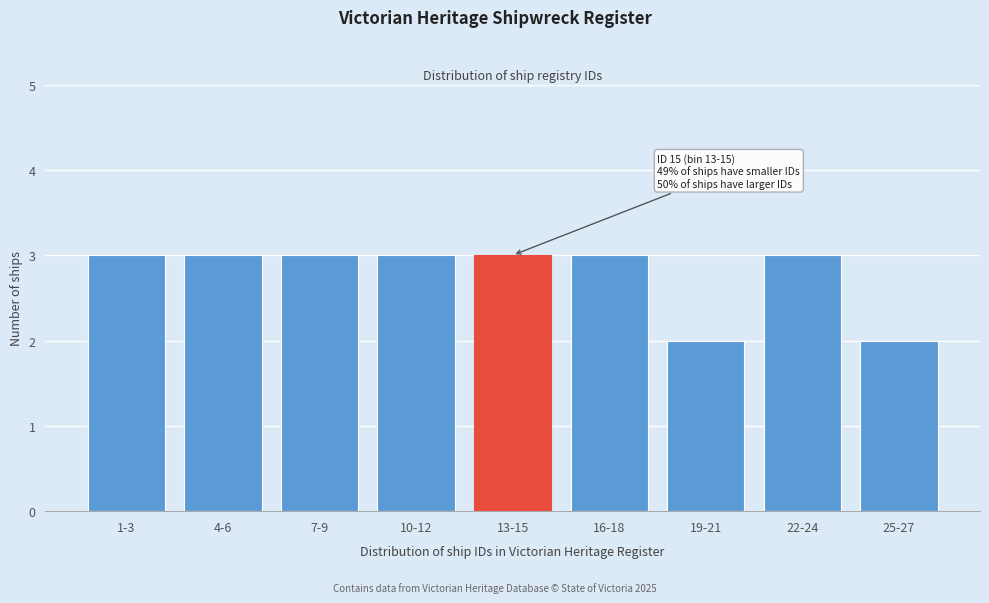

Reading right to left, list all the values displayed in this chart.

2	3	2	3	3	3	3	3	3